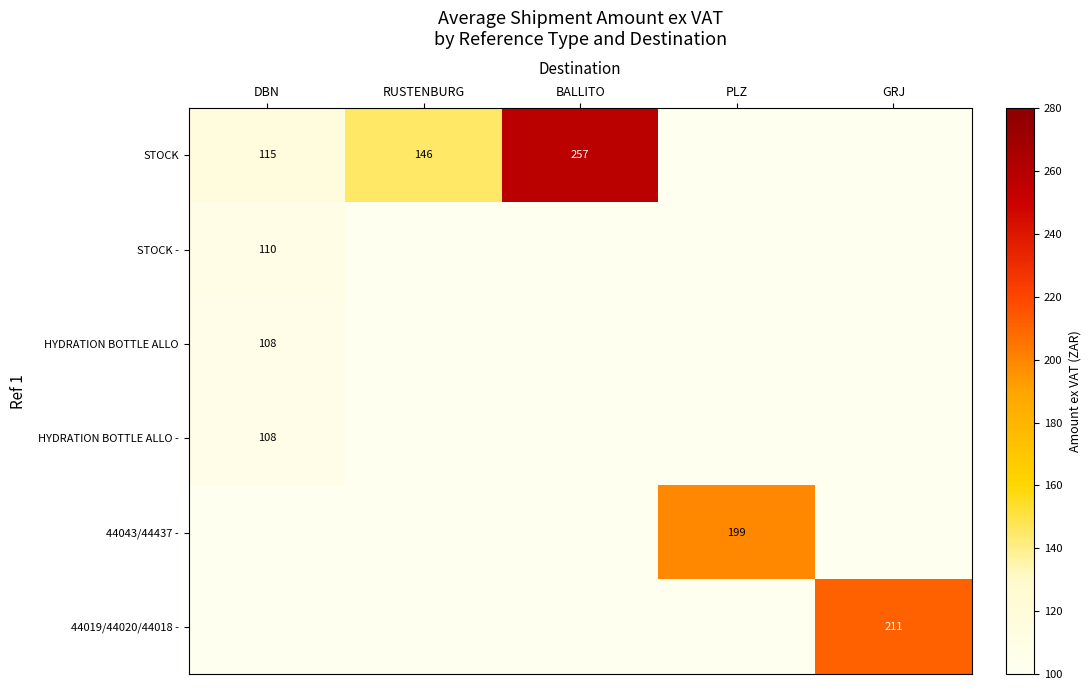

The 44043/44437 - series shows 327 at PLZ. True or false?

False